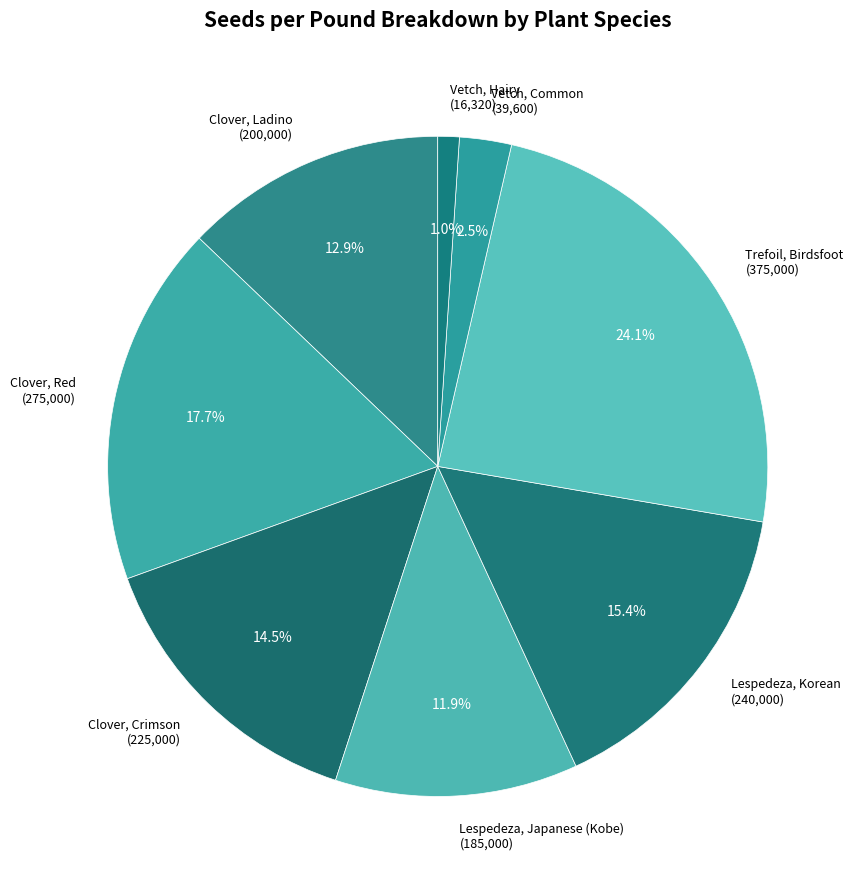

Does Lespedeza, Korean represent more than half of the total?

No